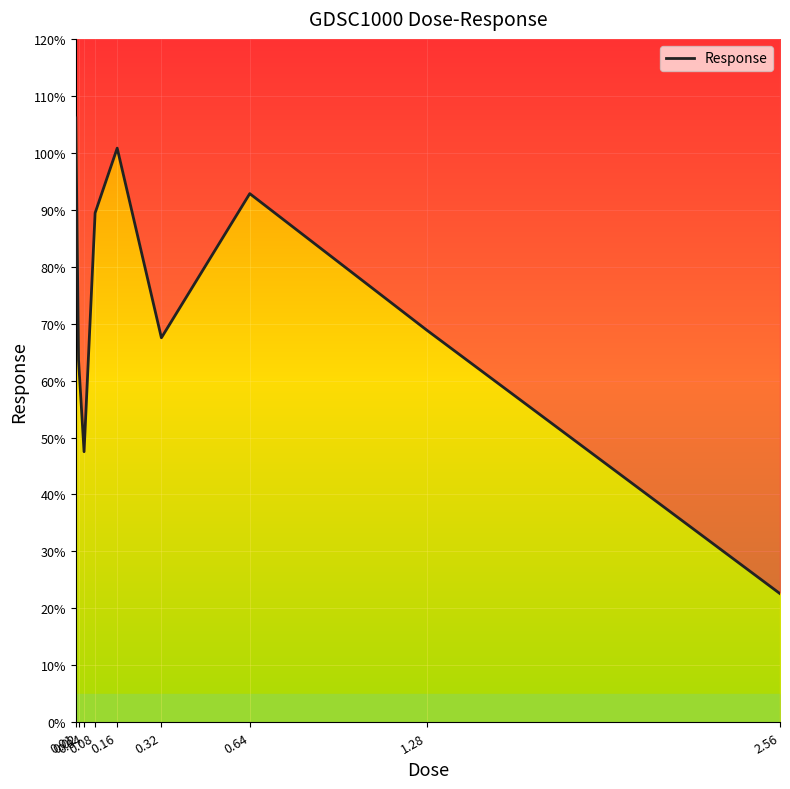

Rank the categories by value from highest to lowest.

0.01, 0.16, 0.64, 0.08, 1.28, 0.32, 0.02, 0.04, 2.56